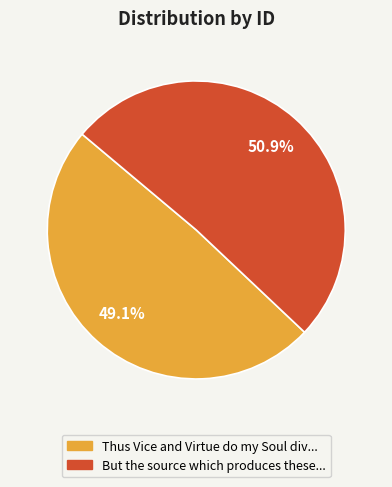

Is there any slice that represents more than half of the pie?

Yes